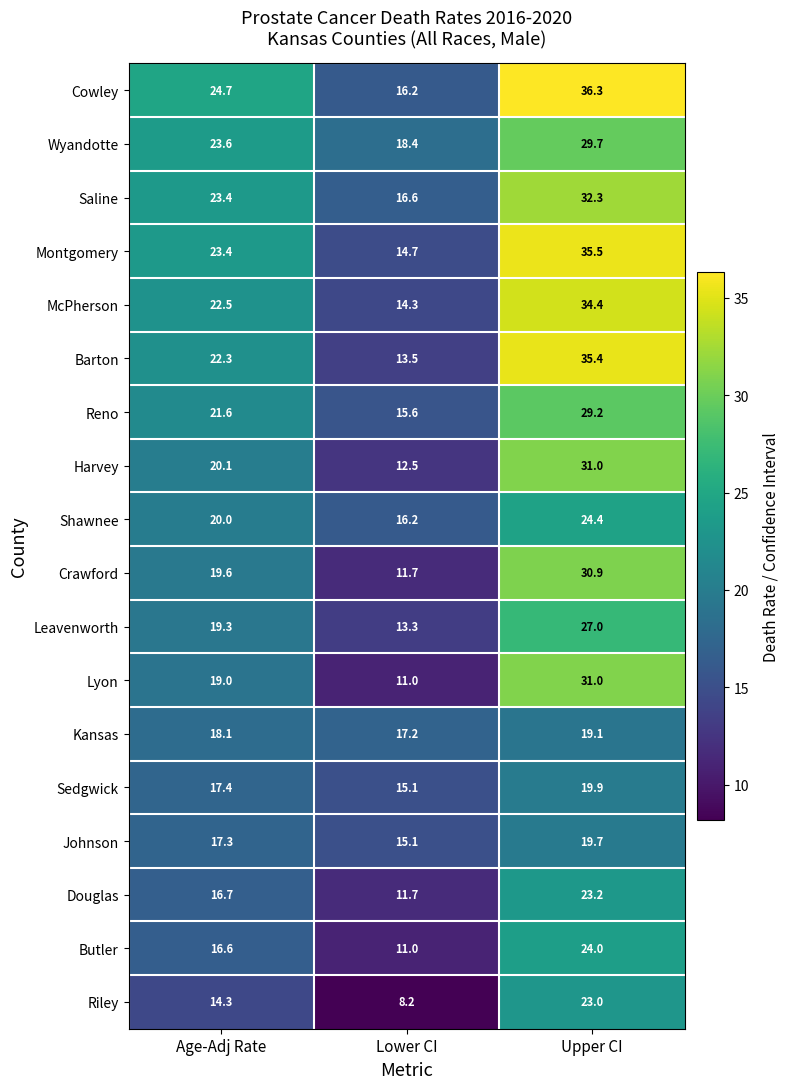

Which label corresponds to the largest value in the chart?

Upper CI